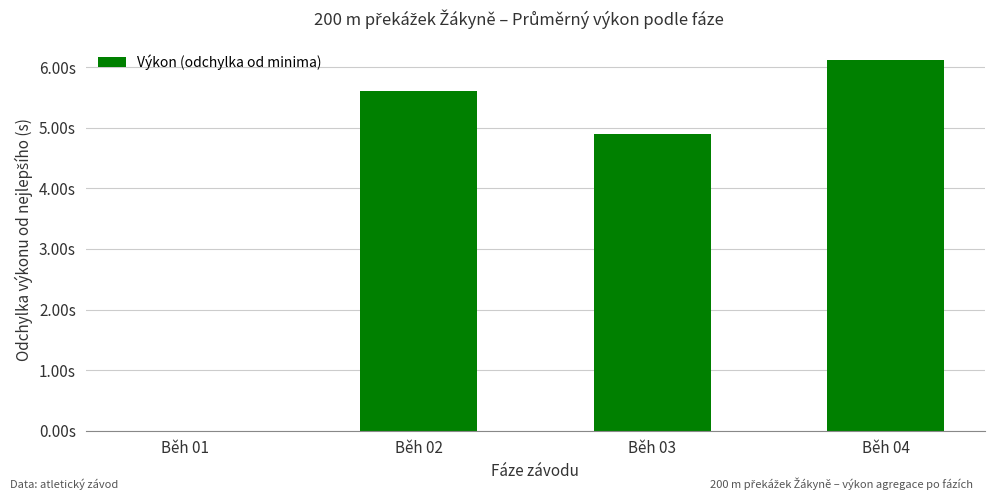

What is the value of the 2nd bar from the left?

5.6